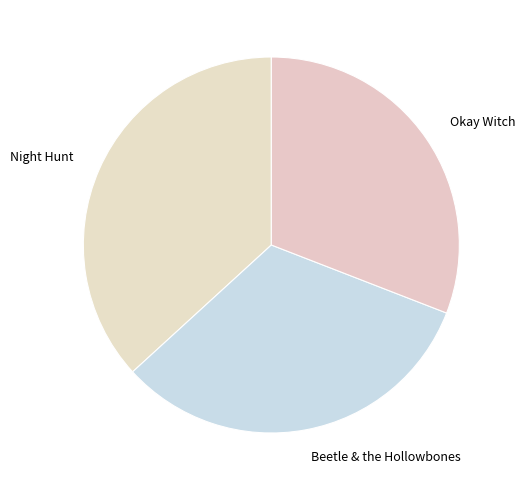

True or false: Night Hunt accounts for 47% of the total.

False